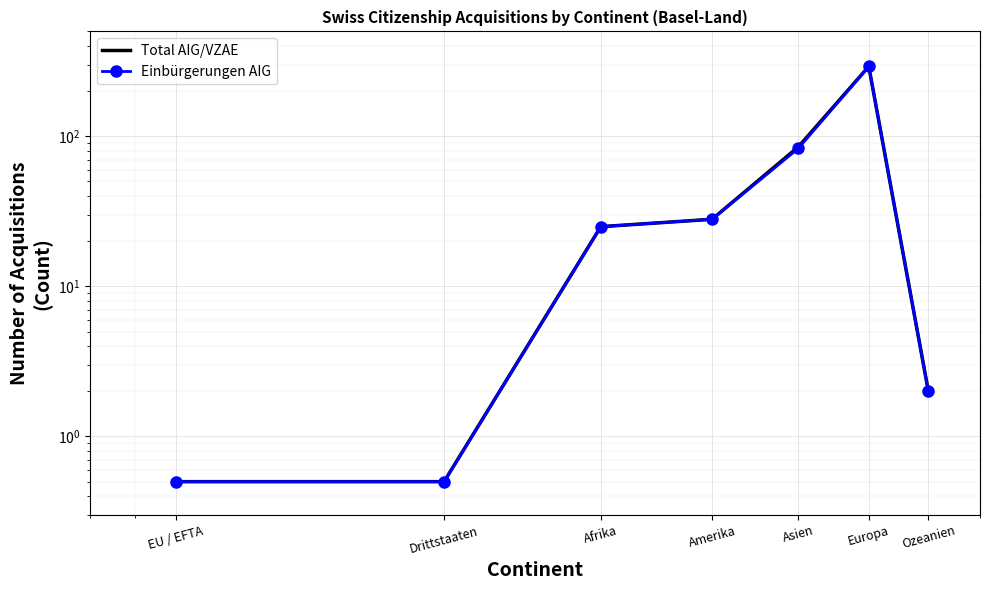

True or false: Total AIG/VZAE and Einbürgerungen AIG cross at least once.

False